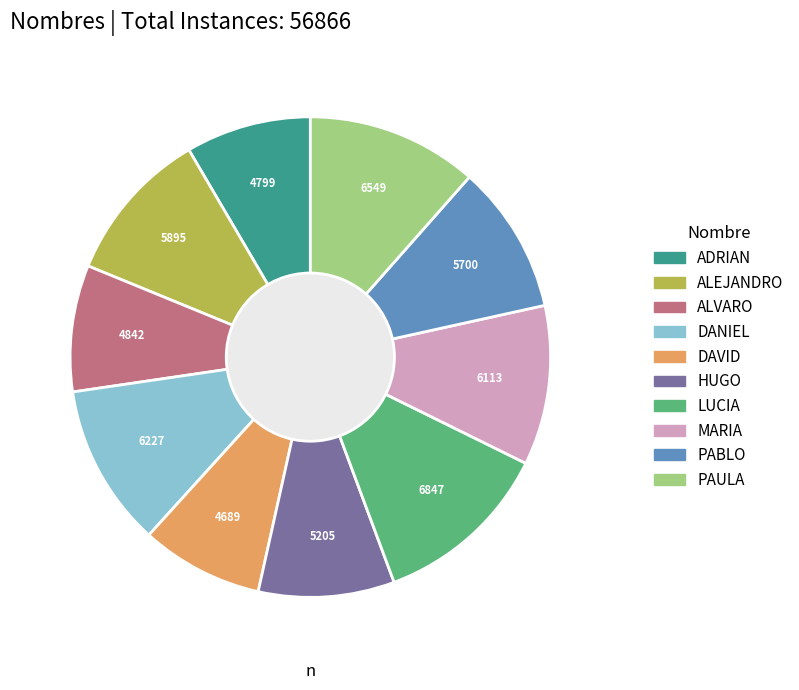

How many segments does this pie chart have?

10